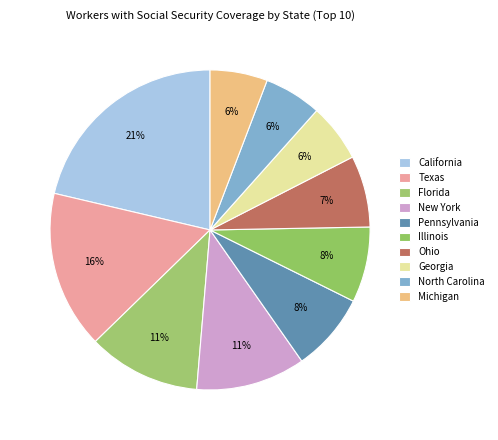

How many slices are in this pie chart?

10